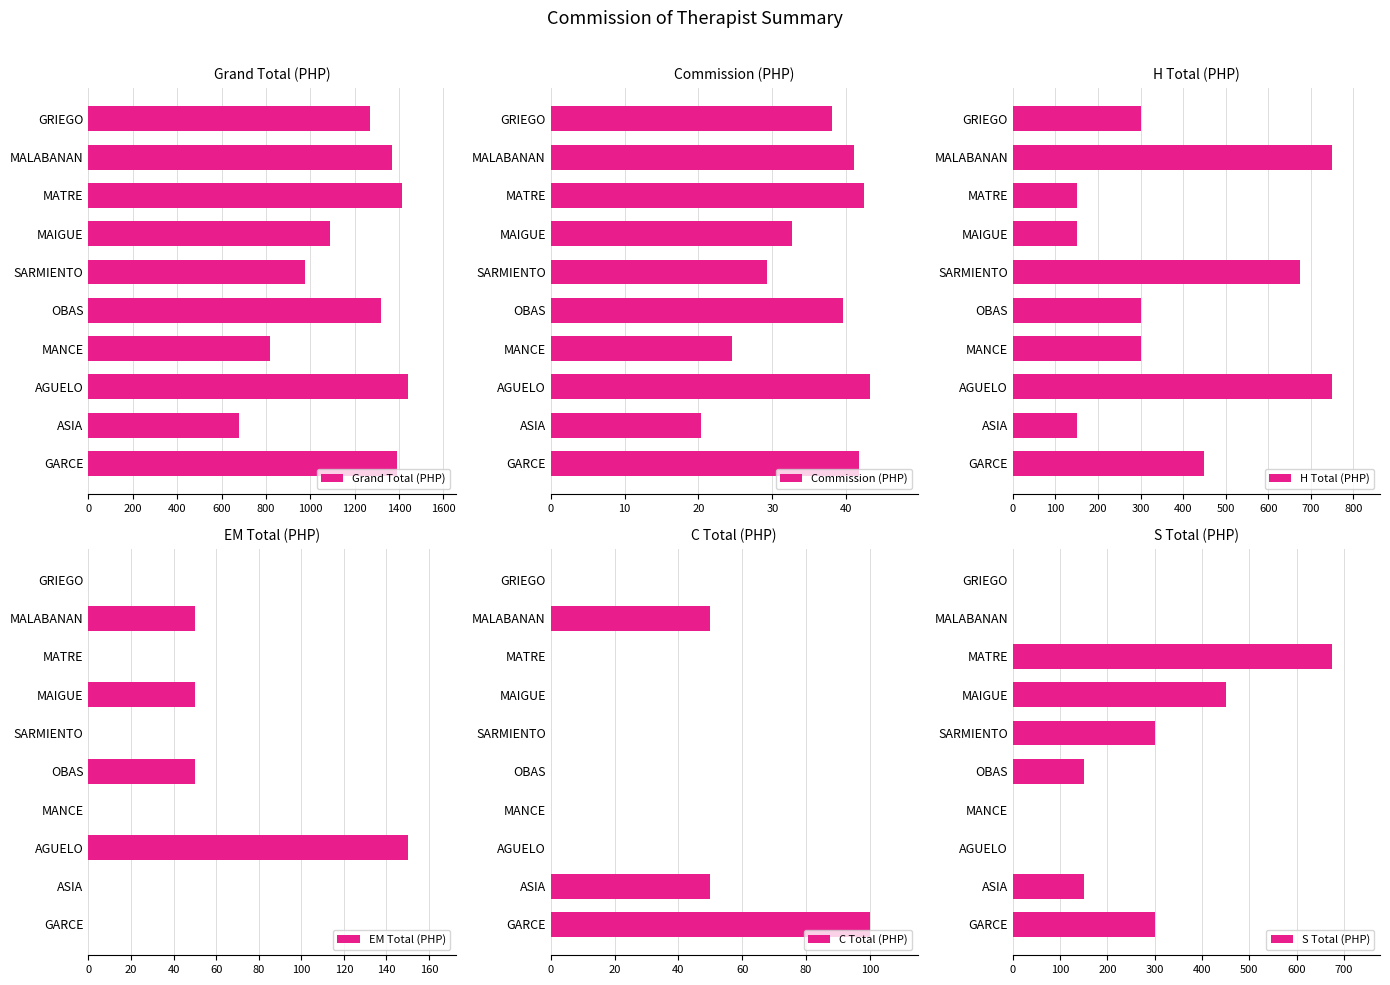

Rank the series by their maximum value, from highest to lowest.

Grand Total (PHP), H Total (PHP), S Total (PHP), EM Total (PHP), C Total (PHP), Commission (PHP)